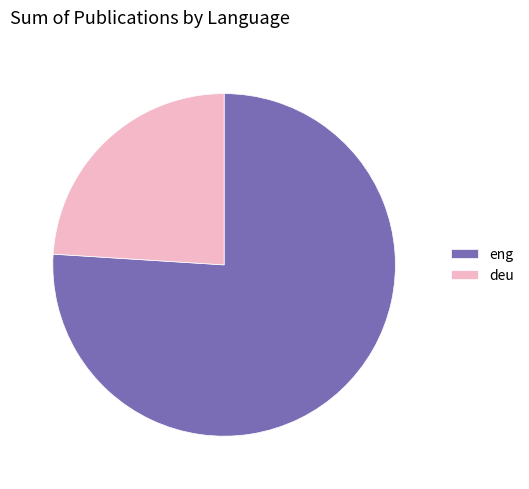

Does any single category account for the majority?

Yes